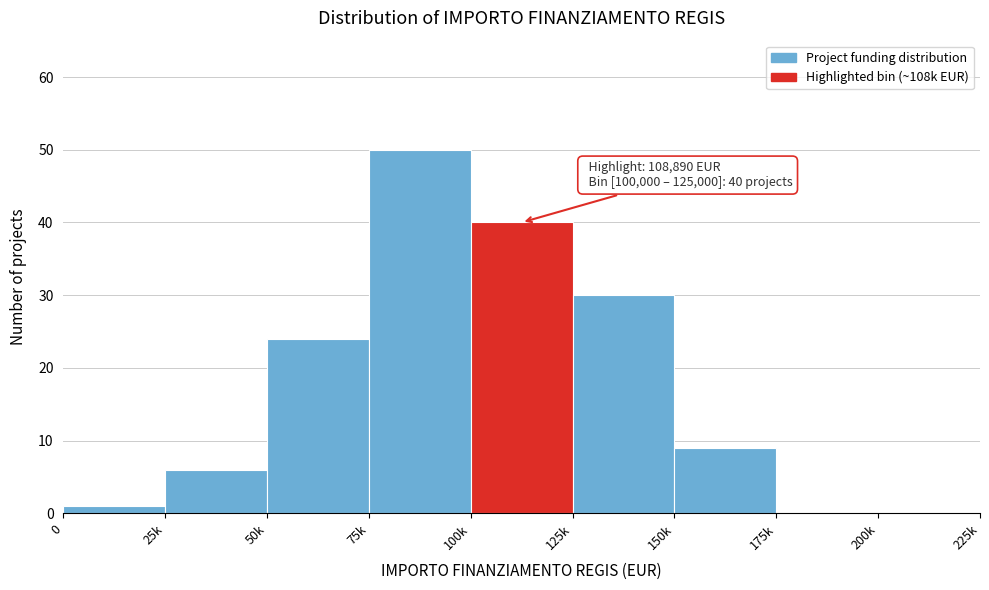

Reading right to left, transcribe all the data shown in this chart.

200k=0	175k=0	150k=9	125k=30	100k=40	75k=50	50k=24	25k=6	0=1